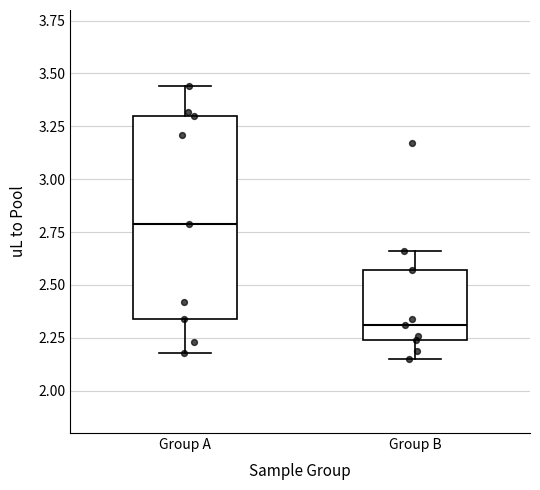

Which box is the tallest, from its lower edge to its upper edge?

Group A